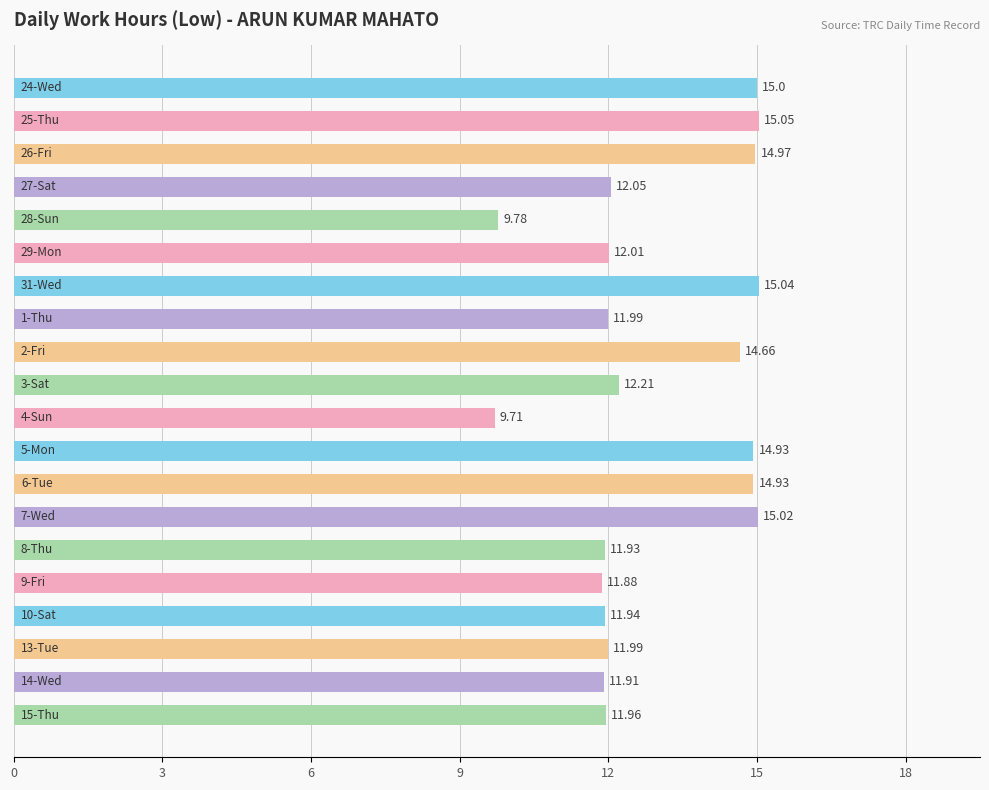

What is the difference between the second highest and minimum values?

5.3